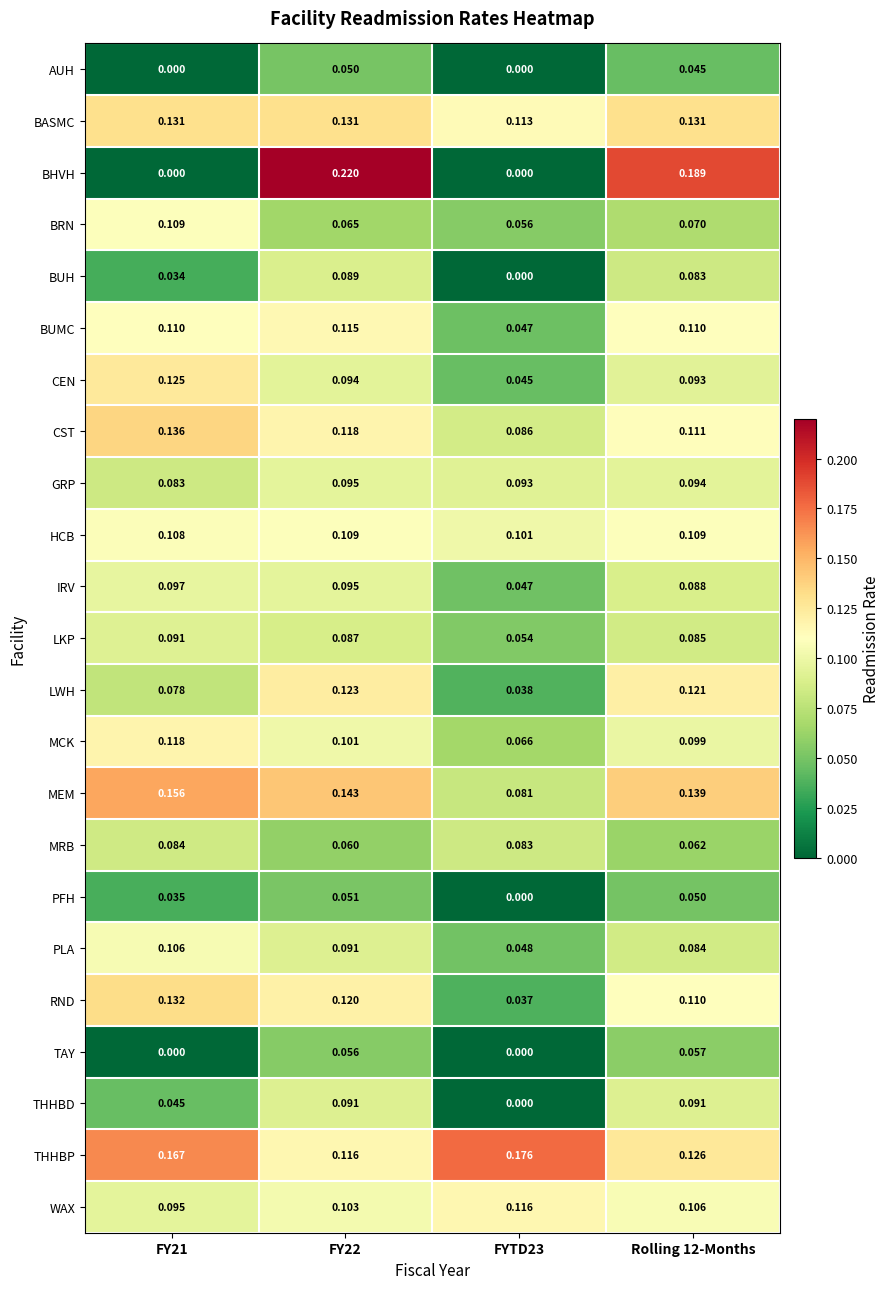

Which series has the largest total across all categories?

THHBP